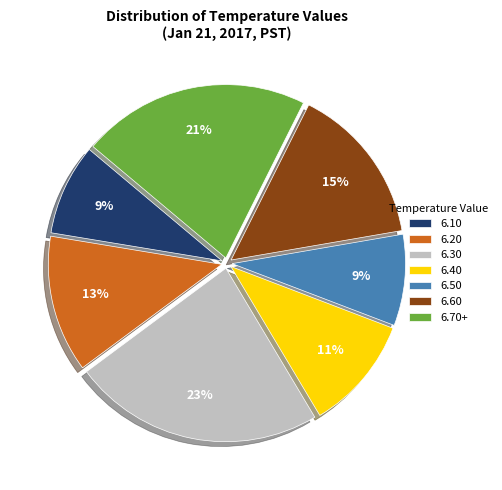

Which slice is the largest?

6.30